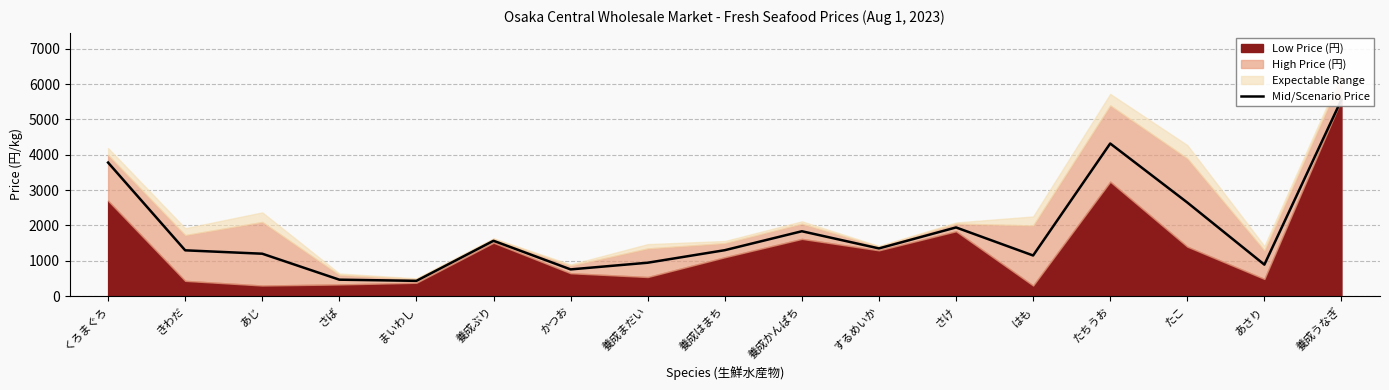

What is the change in value from 養成まだい to はも?

+205